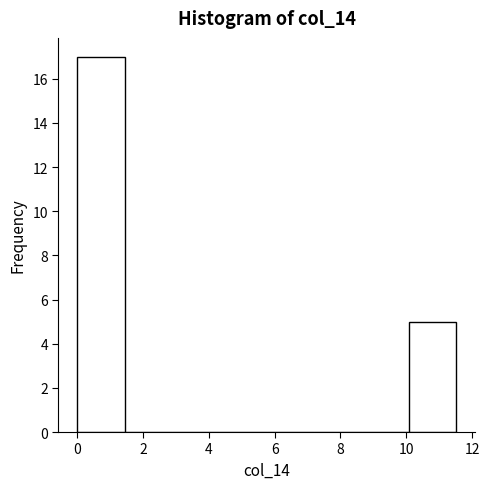

Reading left to right, transcribe this chart: for each bar, give the range it covers on the x-axis and its height. Neither the bar edges nor the heights are printed on the chart, so give them approximately, as read against the axes.

0.00 to 1.44: 17
1.44 to 2.88: 0
2.88 to 4.32: 0
4.32 to 5.76: 0
5.76 to 7.20: 0
7.20 to 8.64: 0
8.64 to 10.08: 0
10.08 to 11.52: 5